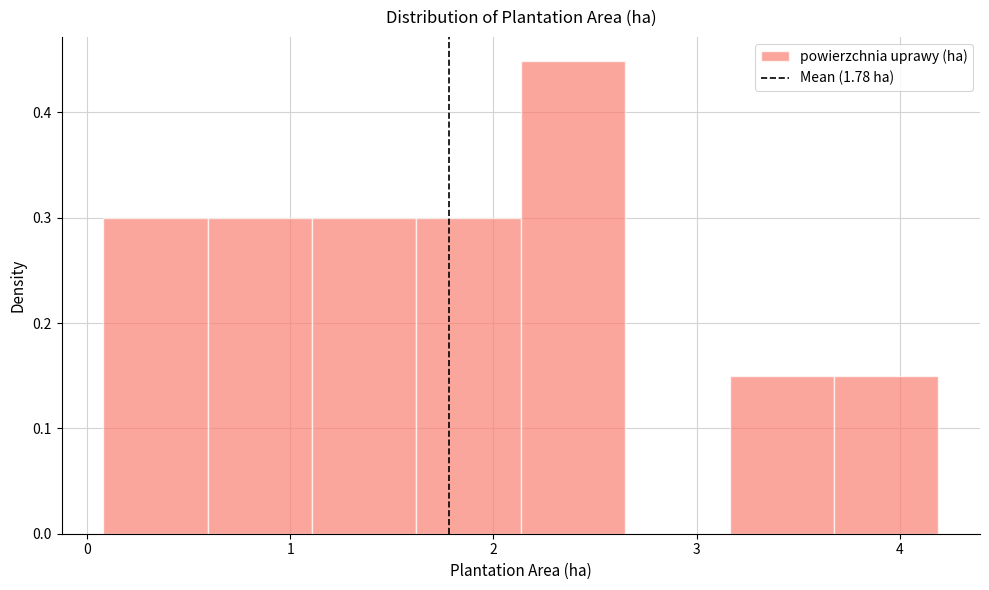

Over which range of the x-axis is the bar tallest?

2.1 to 2.6